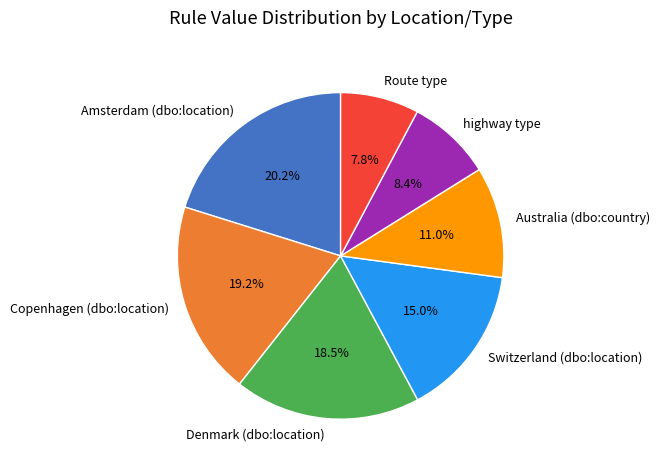

Is the sum of Switzerland (dbo:location) and Amsterdam (dbo:location) greater than half?

No